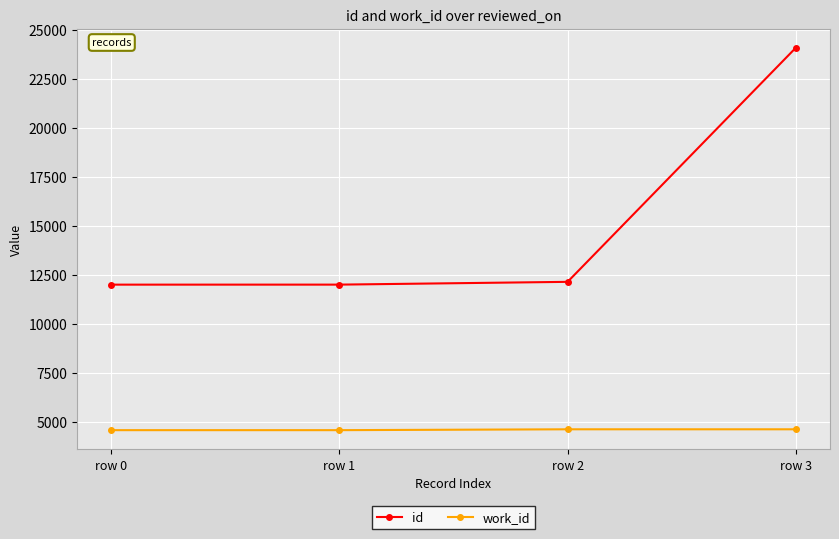

What is the lowest value of the work_id series?

4566